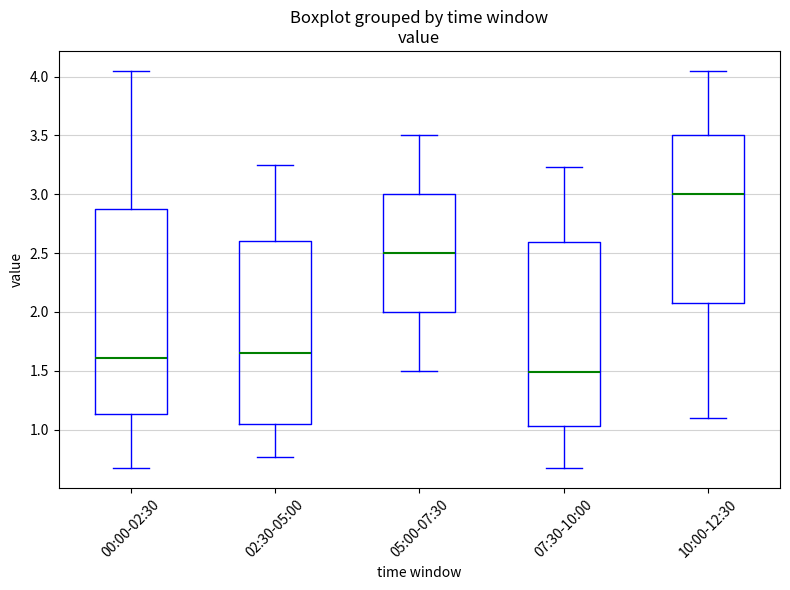

Where is the upper edge of the box for 10:00-12:30 on the y-axis? The values are not printed on the chart, so give them approximately, as read against the axis.

3.50